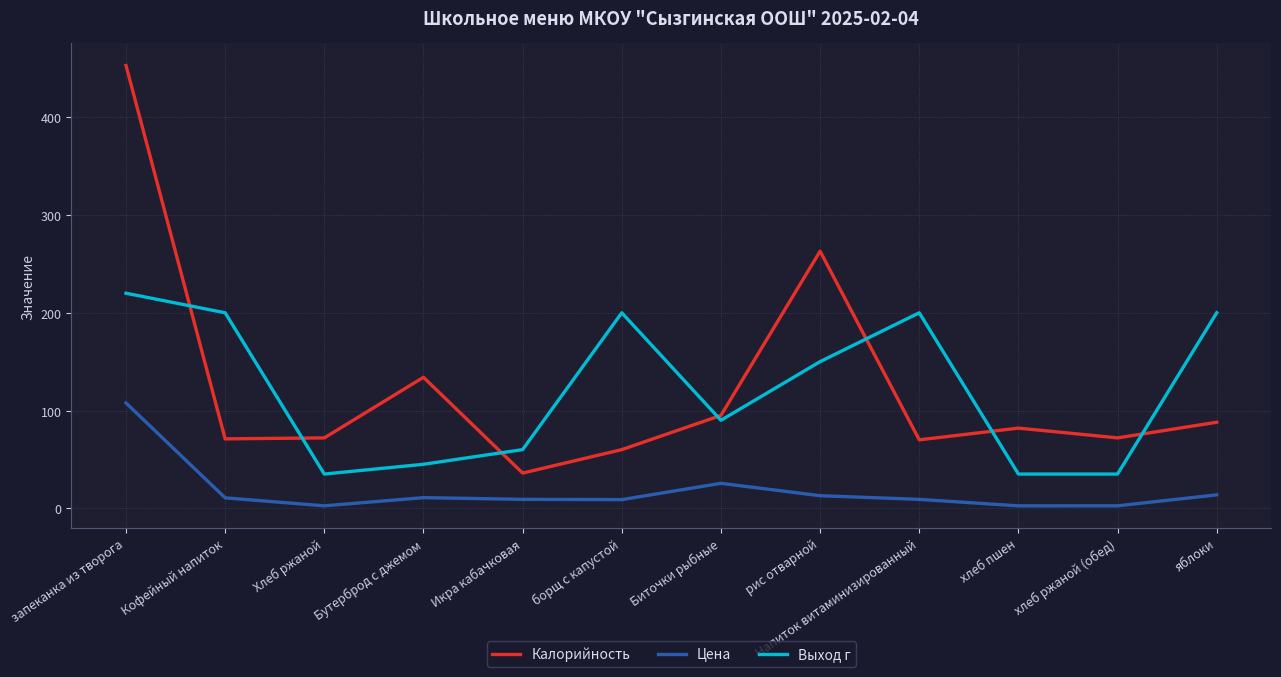

Which series has the largest range (max minus min)?

Калорийность